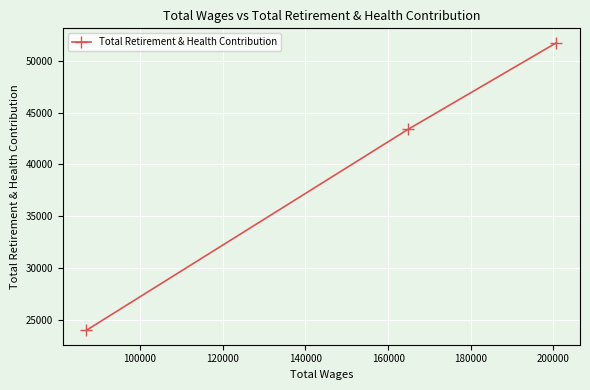

What is the maximum value shown in the chart?

51759